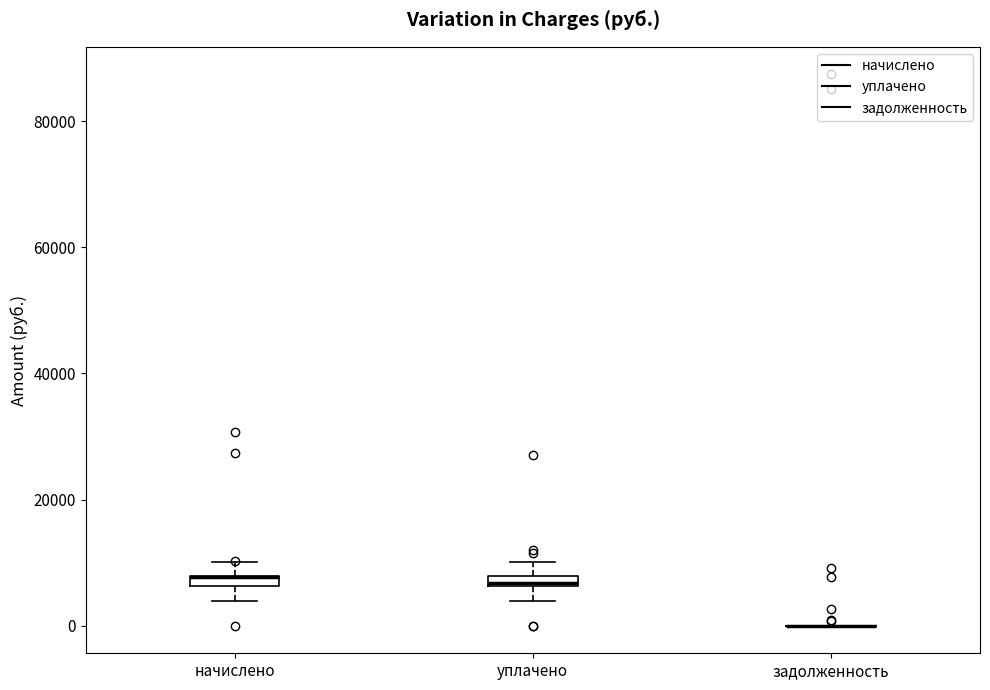

Where is the upper edge of the box for начислено on the y-axis? The values are not printed on the chart, so give them approximately, as read against the axis.

8000